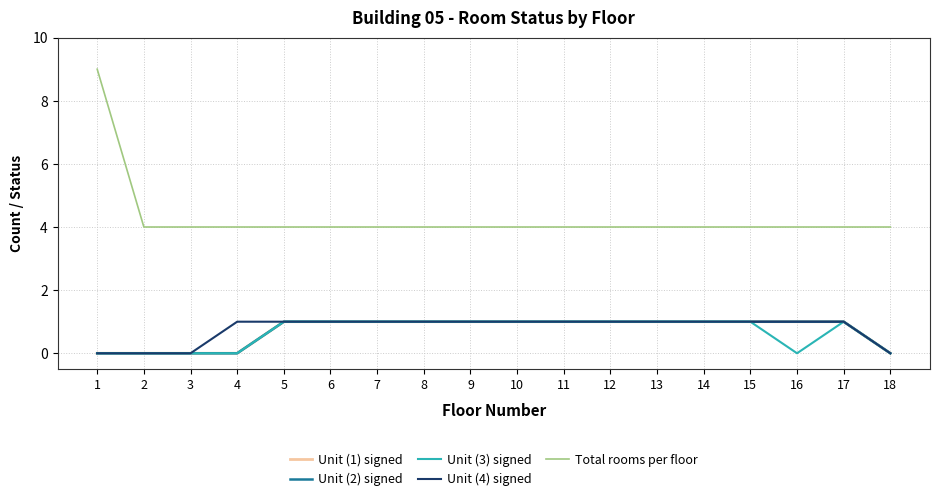

What is the sum of all Unit (4) signed values?

14